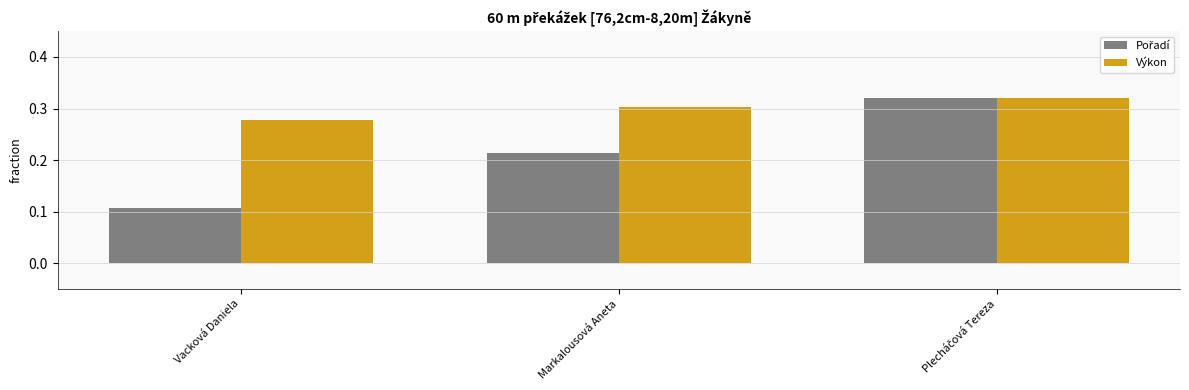

Which series has the largest total across all categories?

Výkon